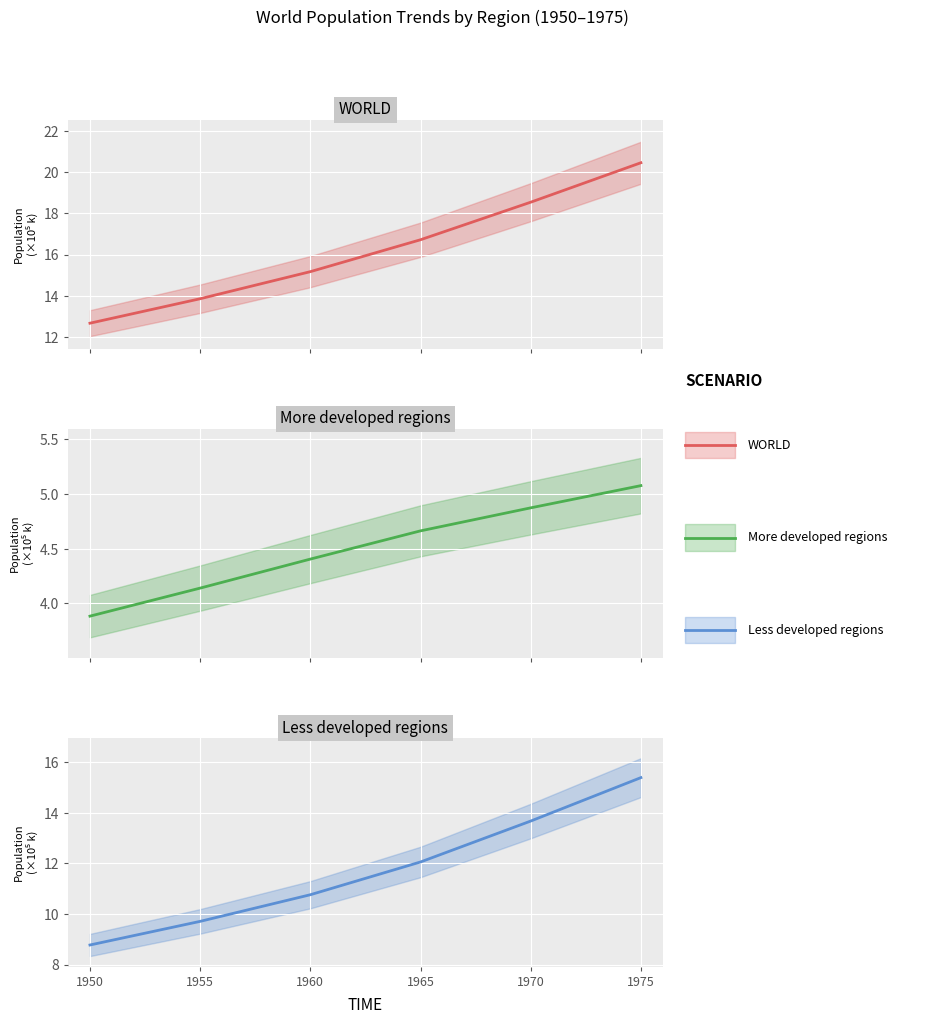

The WORLD series shows 9.5 at 1955. True or false?

False